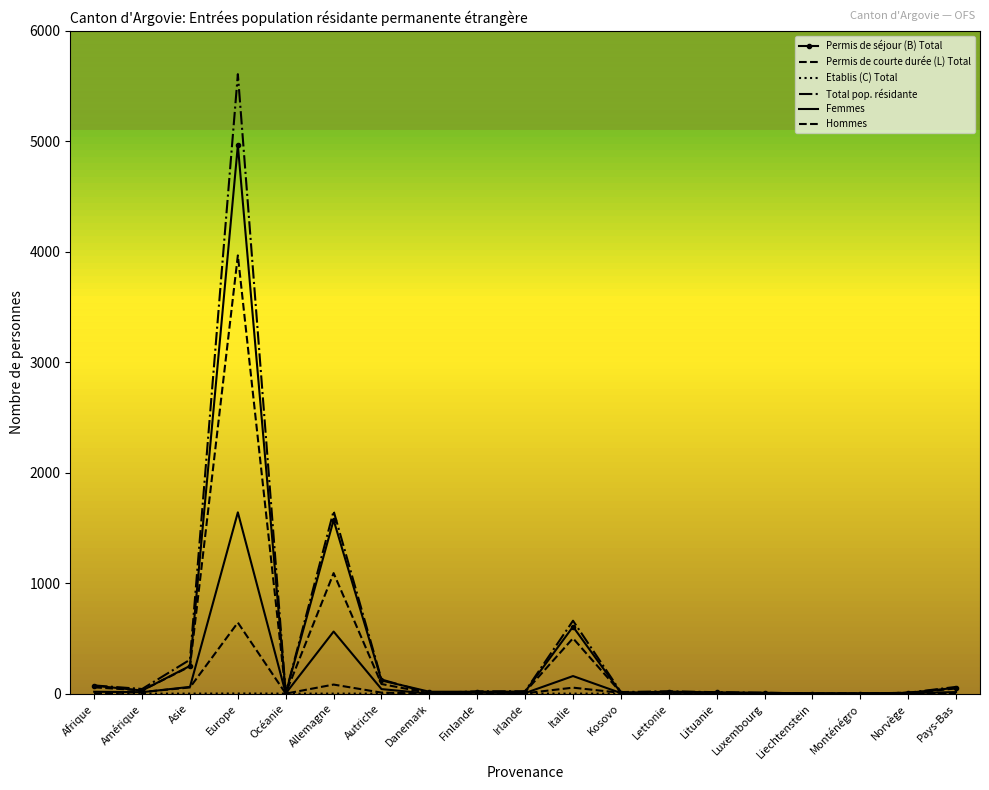

Reading right to left, list all the values displayed in this chart.

Permis de séjour (B) Total: Pays-Bas=53	Norvège=7	Monténégro=1	Liechtenstein=1	Luxembourg=8	Lituanie=11	Lettonie=18	Kosovo=7	Italie=606	Irlande=18	Finlande=17	Danemark=17	Autriche=119	Allemagne=1571	Océanie=4	Europe=4964	Asie=251	Amérique=28	Afrique=72
Permis de courte durée (L) Total: Pays-Bas=0	Norvège=8	Monténégro=1	Liechtenstein=0	Luxembourg=0	Lituanie=2	Lettonie=3	Kosovo=7	Italie=54	Irlande=3	Finlande=0	Danemark=0	Autriche=9	Allemagne=82	Océanie=0	Europe=643	Asie=56	Amérique=14	Afrique=1
Etablis (C) Total: Pays-Bas=0	Norvège=0	Monténégro=0	Liechtenstein=0	Luxembourg=0	Lituanie=0	Lettonie=0	Kosovo=0	Italie=0	Irlande=0	Finlande=0	Danemark=0	Autriche=0	Allemagne=0	Océanie=0	Europe=1	Asie=0	Amérique=0	Afrique=1
Total pop. résidante: Pays-Bas=61	Norvège=8	Monténégro=1	Liechtenstein=1	Luxembourg=8	Lituanie=13	Lettonie=21	Kosovo=14	Italie=660	Irlande=21	Finlande=21	Danemark=4	Autriche=128	Allemagne=1653	Océanie=4	Europe=5608	Asie=307	Amérique=42	Afrique=74
Femmes: Pays-Bas=14	Norvège=5	Monténégro=1	Liechtenstein=1	Luxembourg=4	Lituanie=6	Lettonie=8	Kosovo=5	Italie=159	Irlande=5	Finlande=9	Danemark=0	Autriche=41	Allemagne=562	Océanie=2	Europe=1641	Asie=61	Amérique=13	Afrique=17
Hommes: Pays-Bas=47	Norvège=3	Monténégro=0	Liechtenstein=0	Luxembourg=4	Lituanie=7	Lettonie=13	Kosovo=9	Italie=501	Irlande=16	Finlande=12	Danemark=4	Autriche=87	Allemagne=1091	Océanie=2	Europe=3967	Asie=246	Amérique=29	Afrique=57